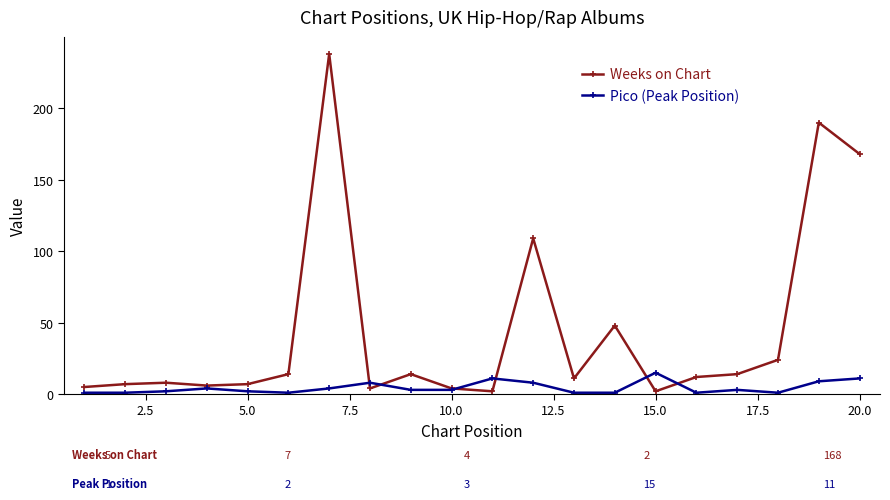

What is the average value of the Weeks on Chart series?

44